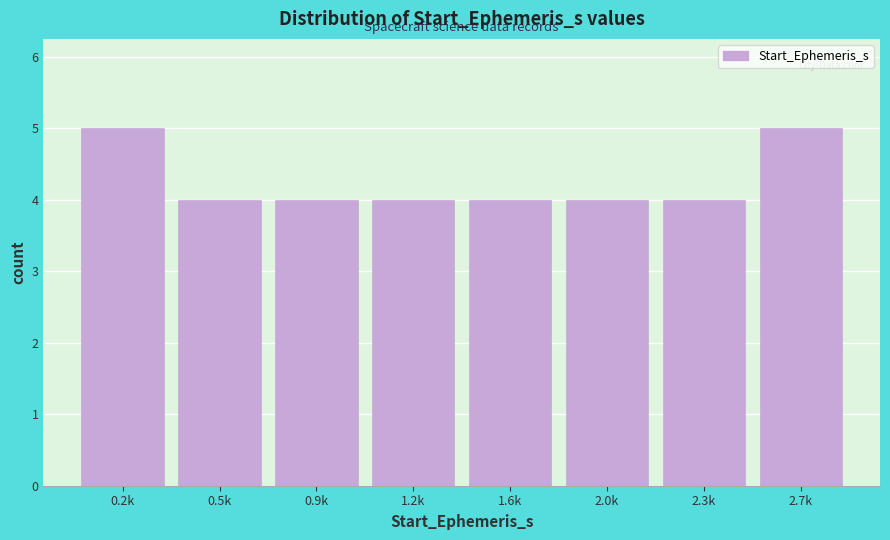

Reading left to right, extract all data points from this chart.

0.2k=5	0.5k=4	0.9k=4	1.2k=4	1.6k=4	2.0k=4	2.3k=4	2.7k=5